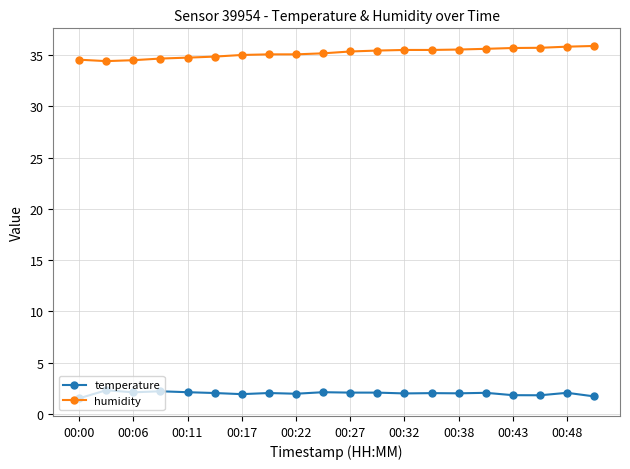

How many lines are shown in the chart?

2